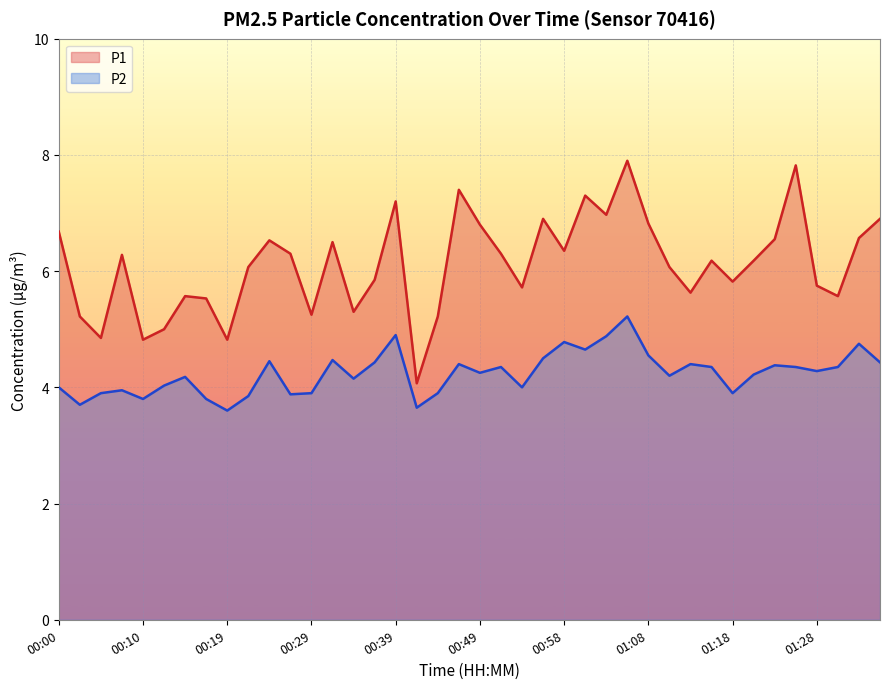

At which category does P1 reach its first local valley?

00:05